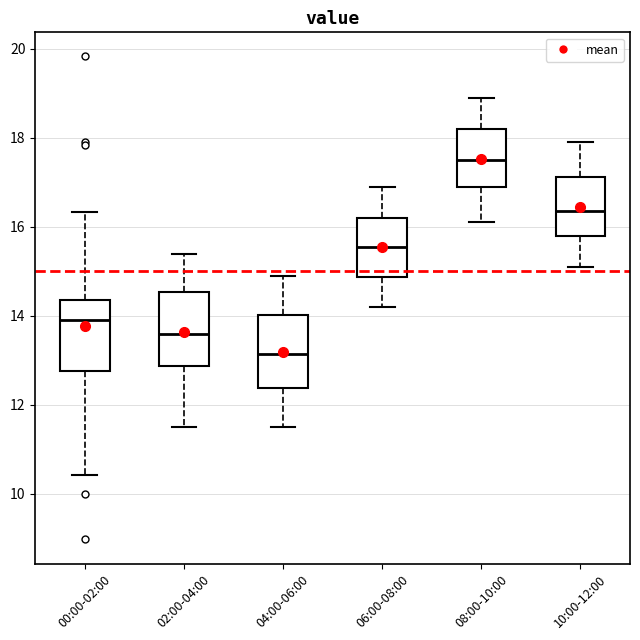

Where does the lower whisker of the box for 10:00-12:00 end on the y-axis? The values are not printed on the chart, so give them approximately, as read against the axis.

15.2